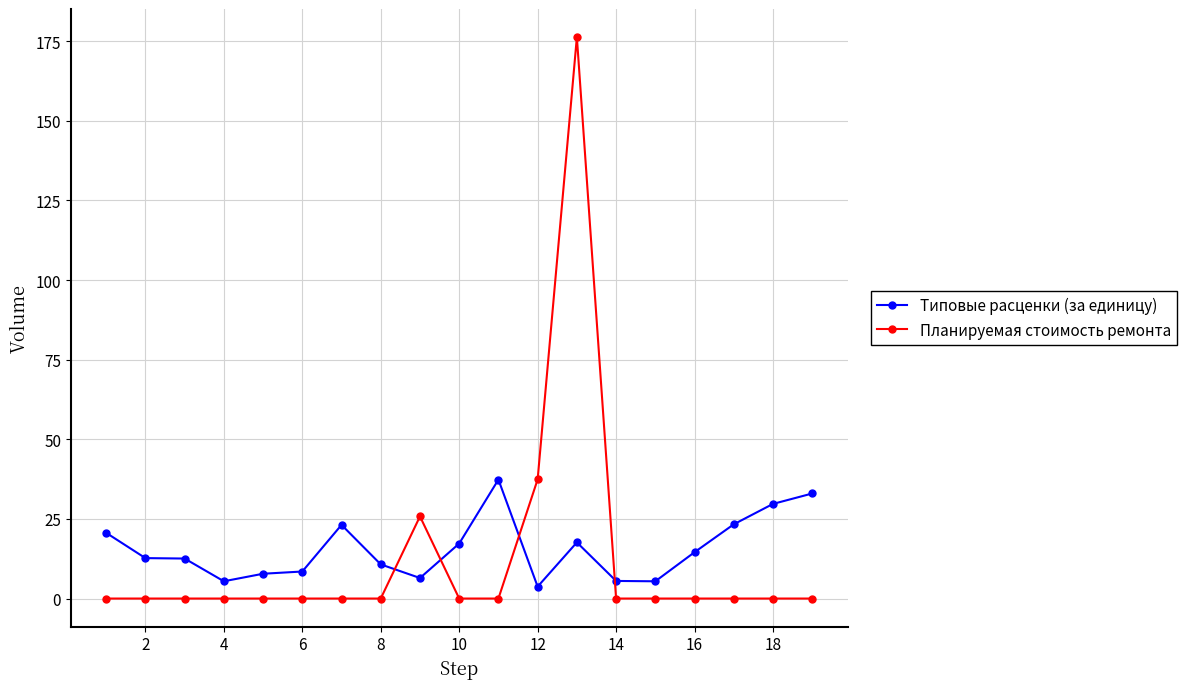

What are all the series names shown in the legend?

Типовые расценки (за единицу), Планируемая стоимость ремонта